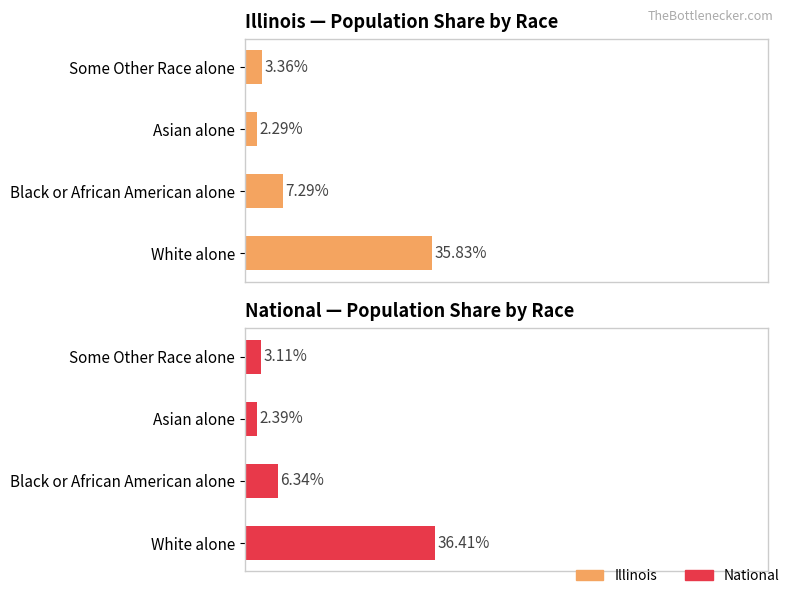

What is the difference between the maximum and minimum values in the National series?

34.0